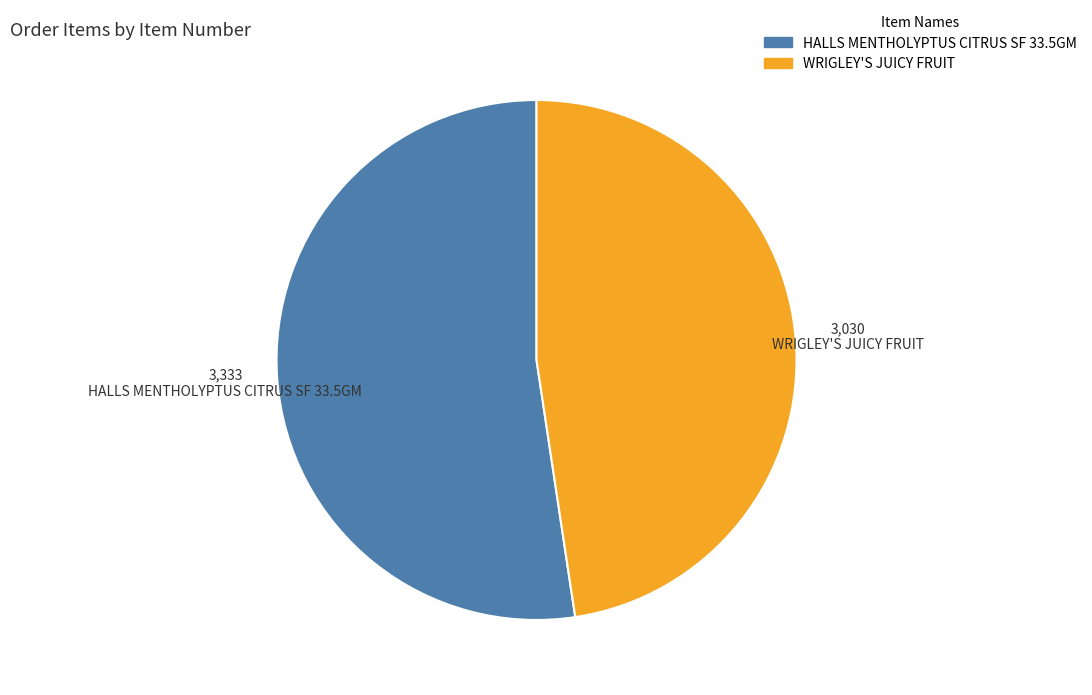

Between WRIGLEY'S JUICY FRUIT and HALLS MENTHOLYPTUS CITRUS SF 33.5GM, which is larger?

HALLS MENTHOLYPTUS CITRUS SF 33.5GM